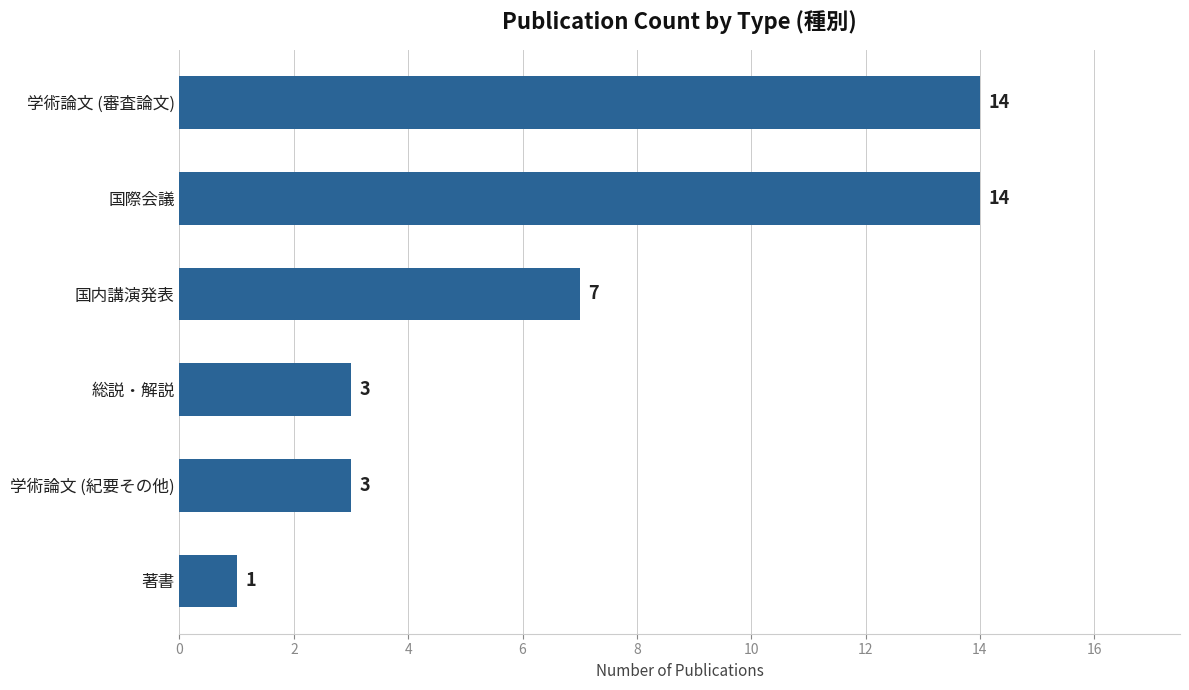

Are the bars grouped side by side (vs. stacked)?

No